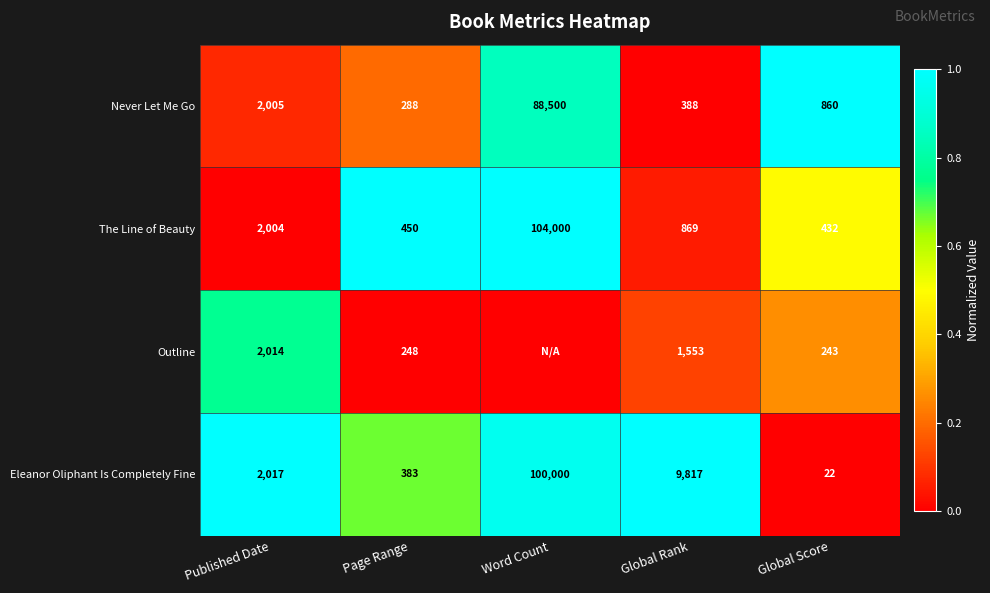

At which category is the sum across all series the highest?

Word Count